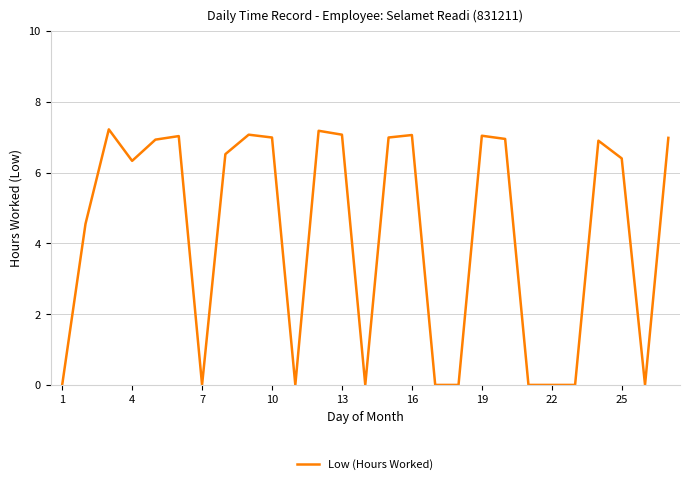

What is the maximum value shown in the chart?

7.2